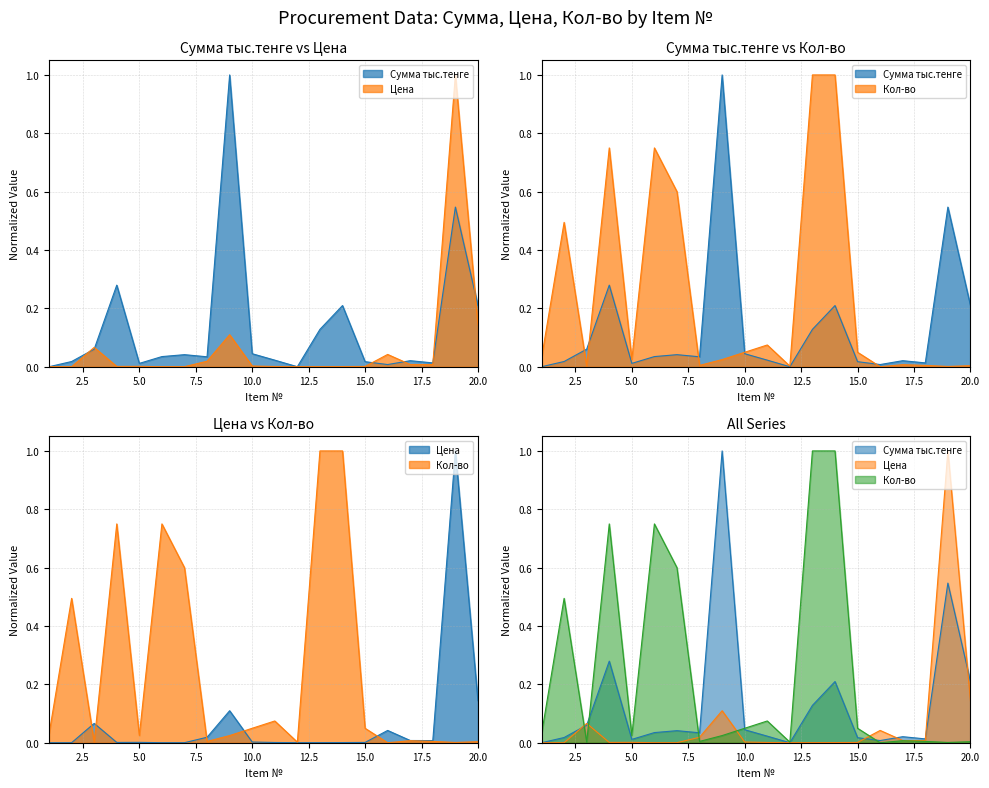

True or false: Цена has a value of 0.0 at 11.

True